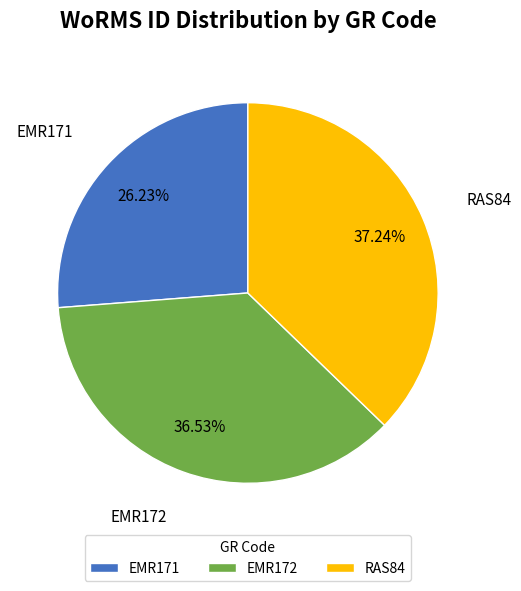

What percentage do EMR172 and RAS84 together represent?

73.8%